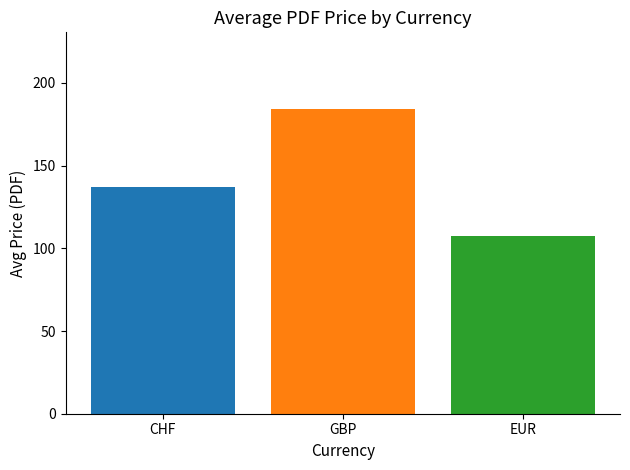

What is the difference between the highest and lowest values at GBP?

77.1